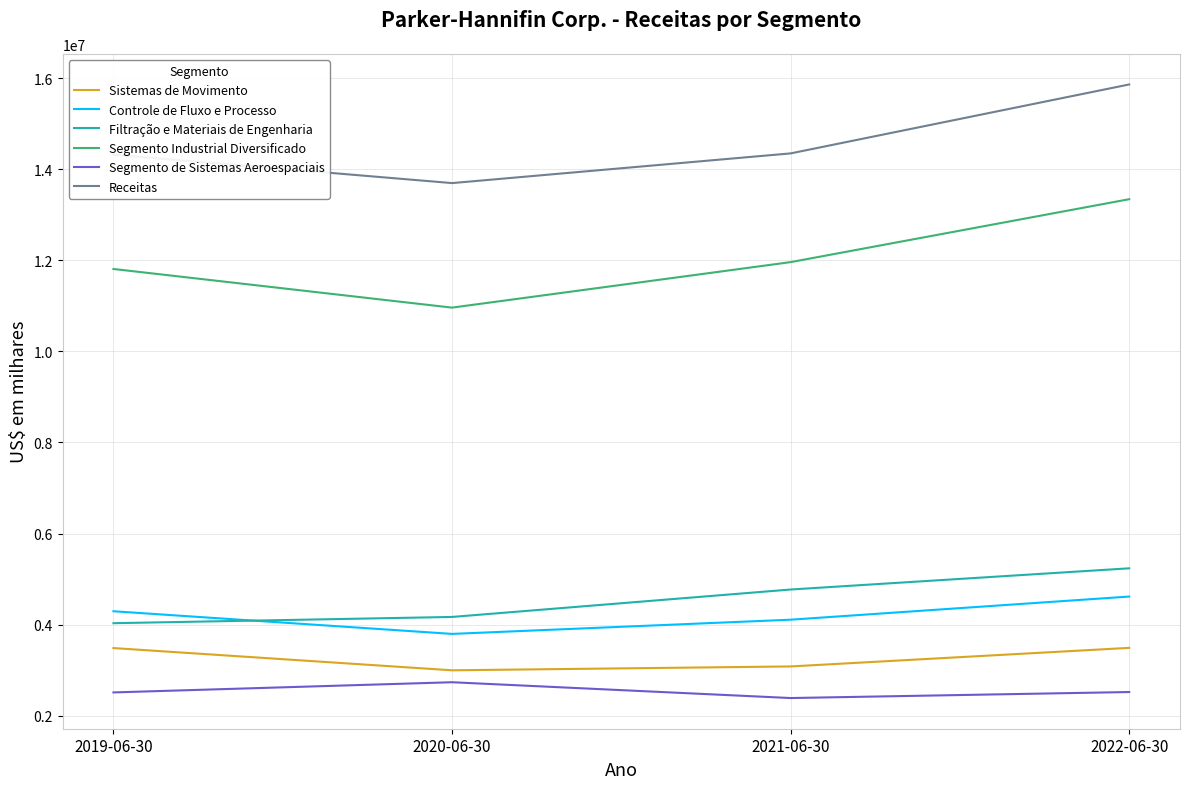

True or false: Receitas and Segmento de Sistemas Aeroespaciais cross at least once.

False